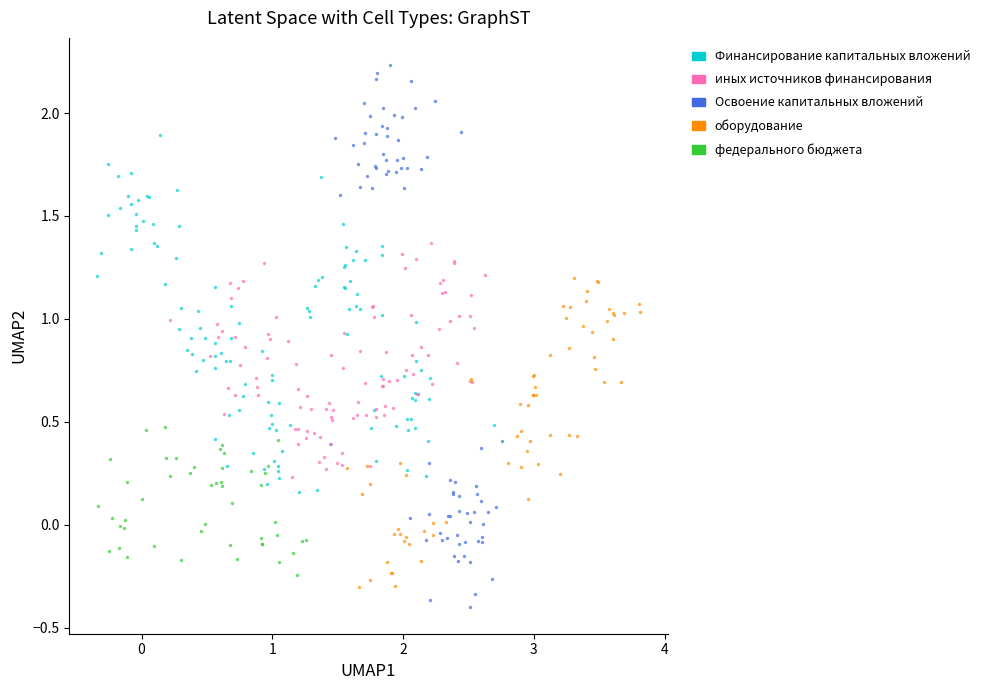

Which series has the widest spread of Y values?

Освоение капитальных вложений